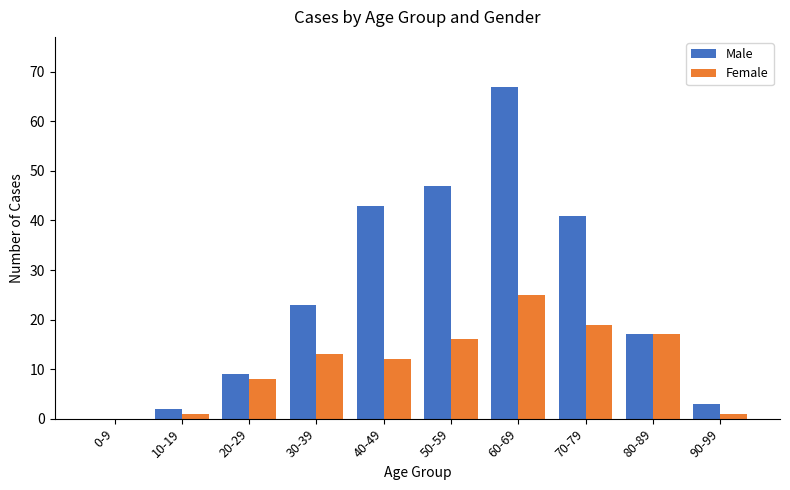

Is the value of Female at 60-69 greater than the value of Male at 0-9?

Yes